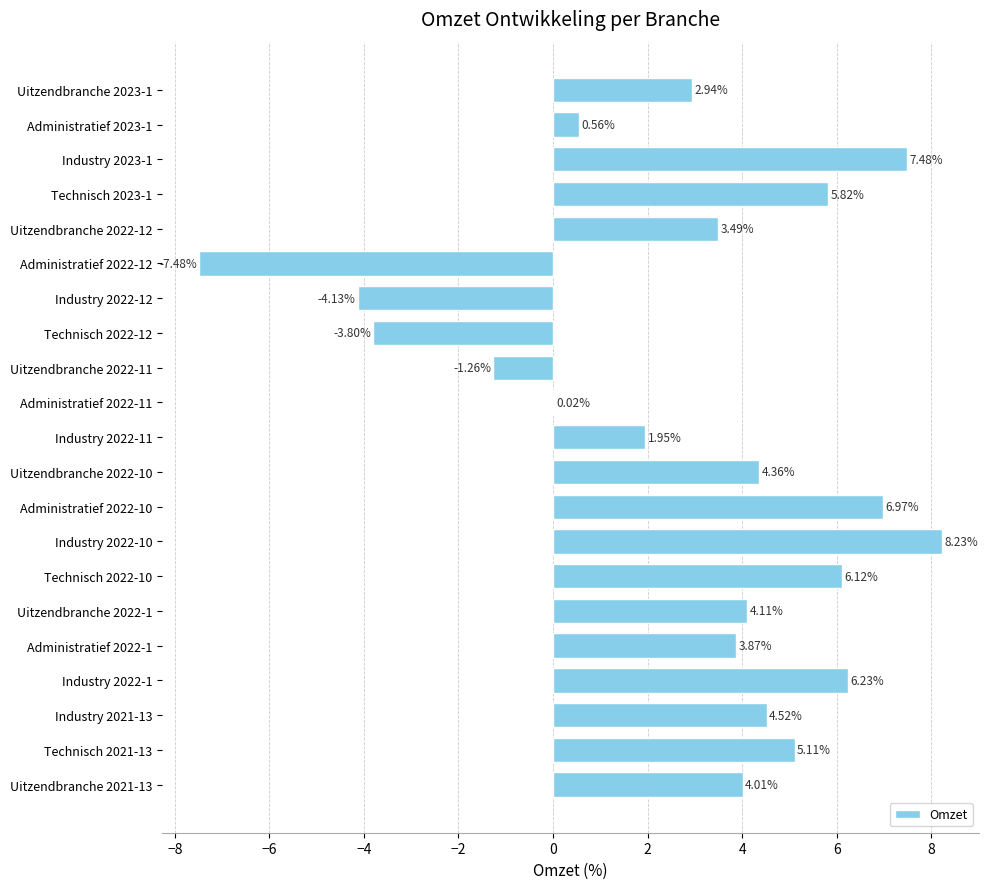

What is the ratio of the value at Uitzendbranche 2022-12 to the value at Industry 2023-1?

0.5